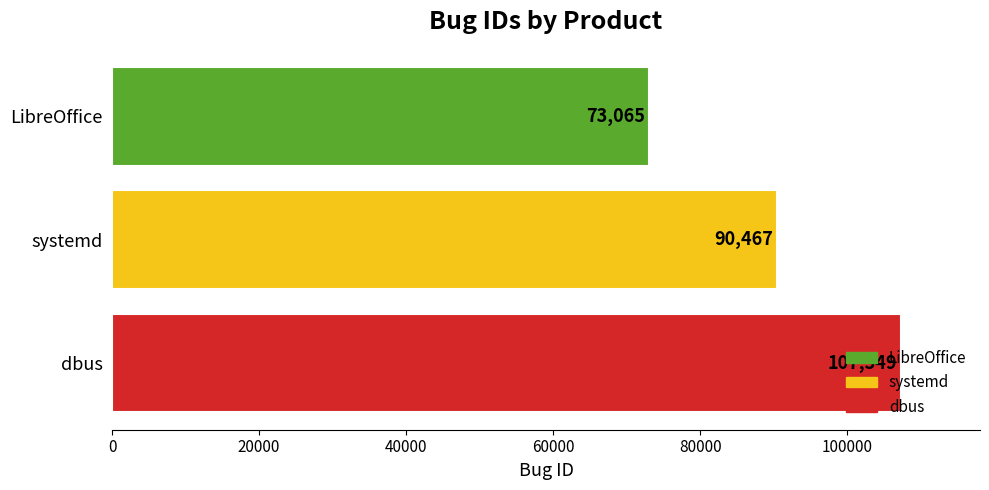

The value at systemd is 90467. True or false?

True